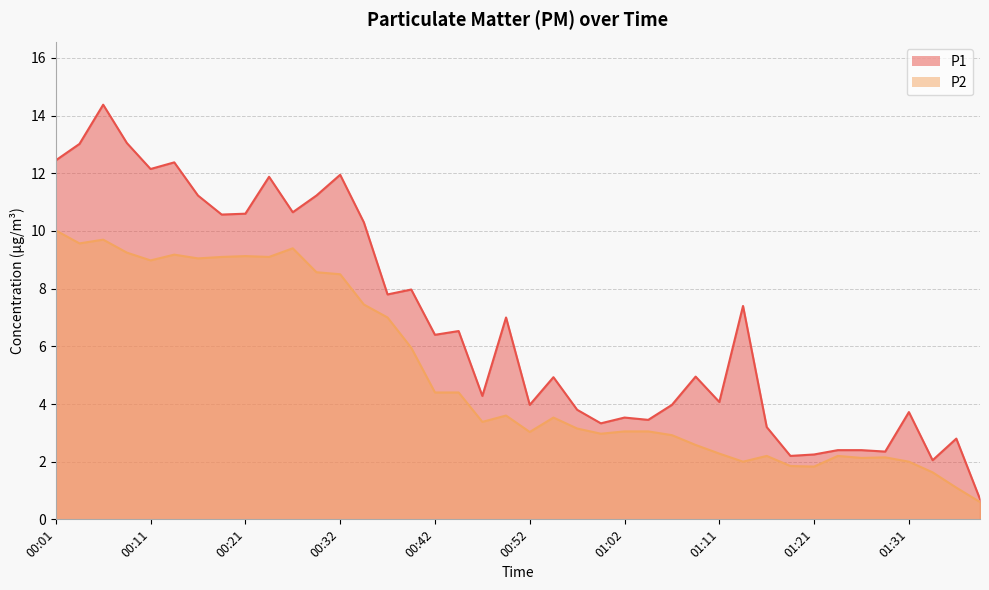

What is the difference between the maximum and minimum values in the P1 series?

13.7